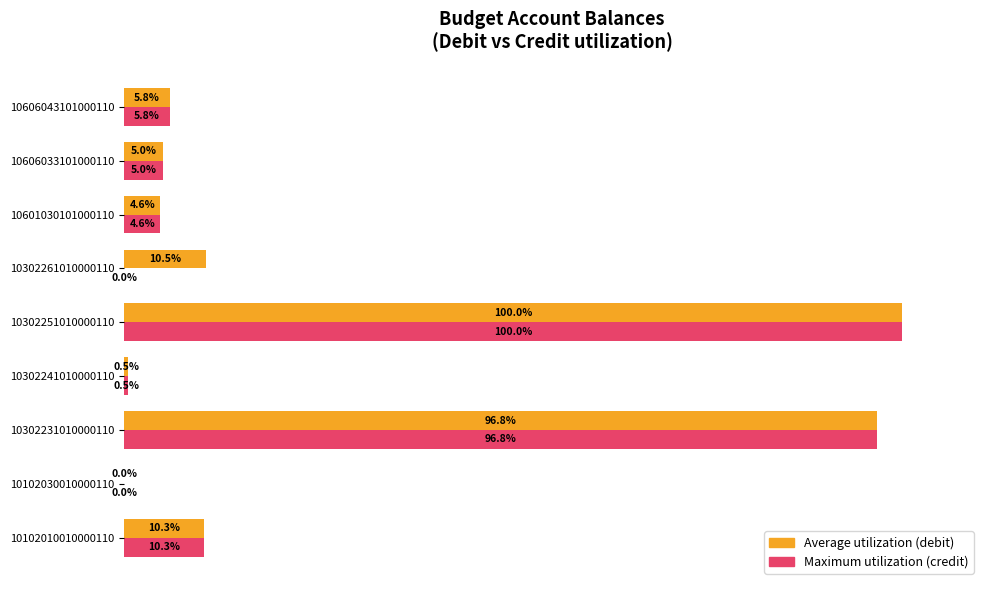

Which series has the largest total across all categories?

Average utilization (debit)